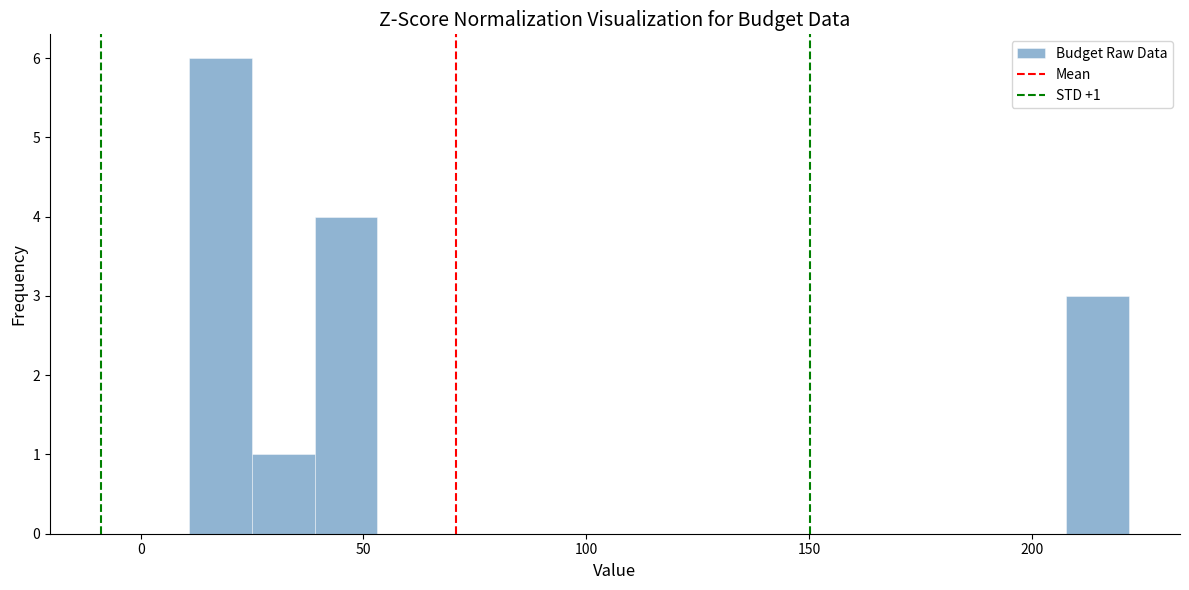

Around what value on the x-axis is the tallest bar? Give the approximate position of its centre, as read against the axis.

20